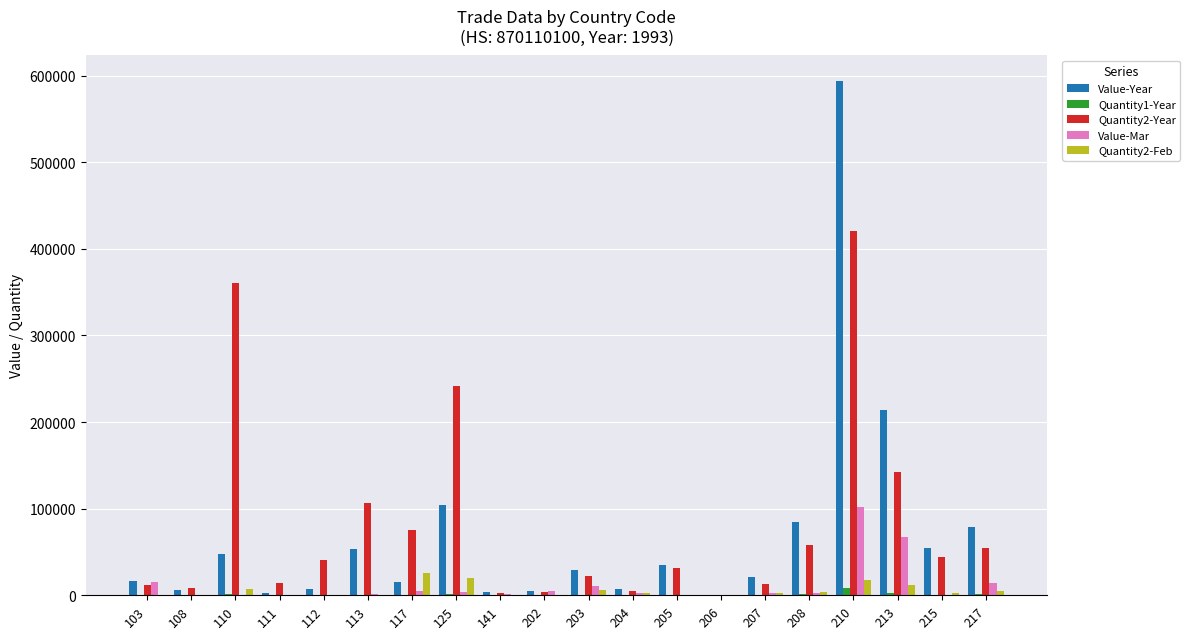

What is the sum of all Value-Year values?

1379779